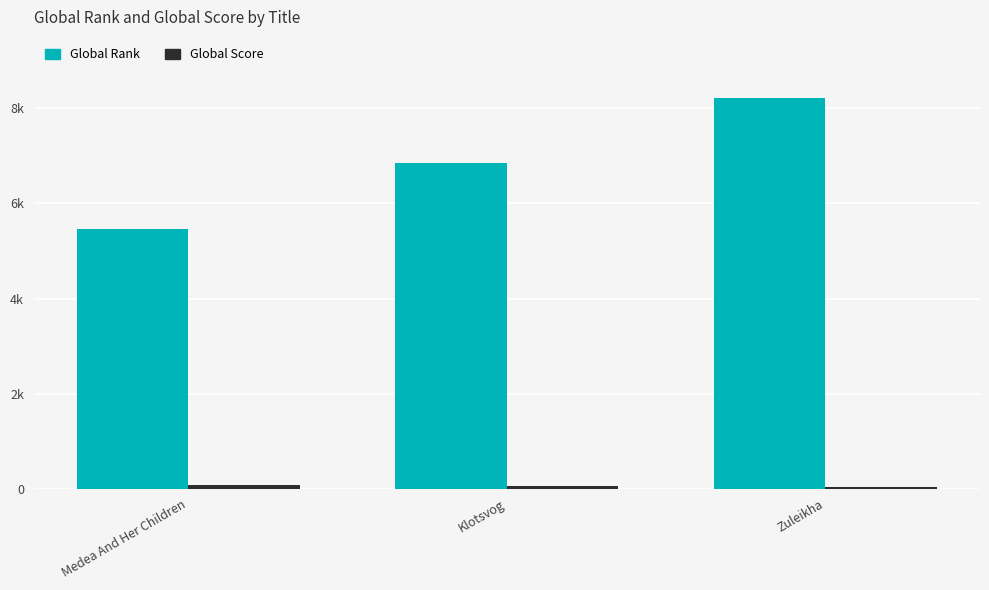

What is the label of the 2nd bar from the left?

Klotsvog